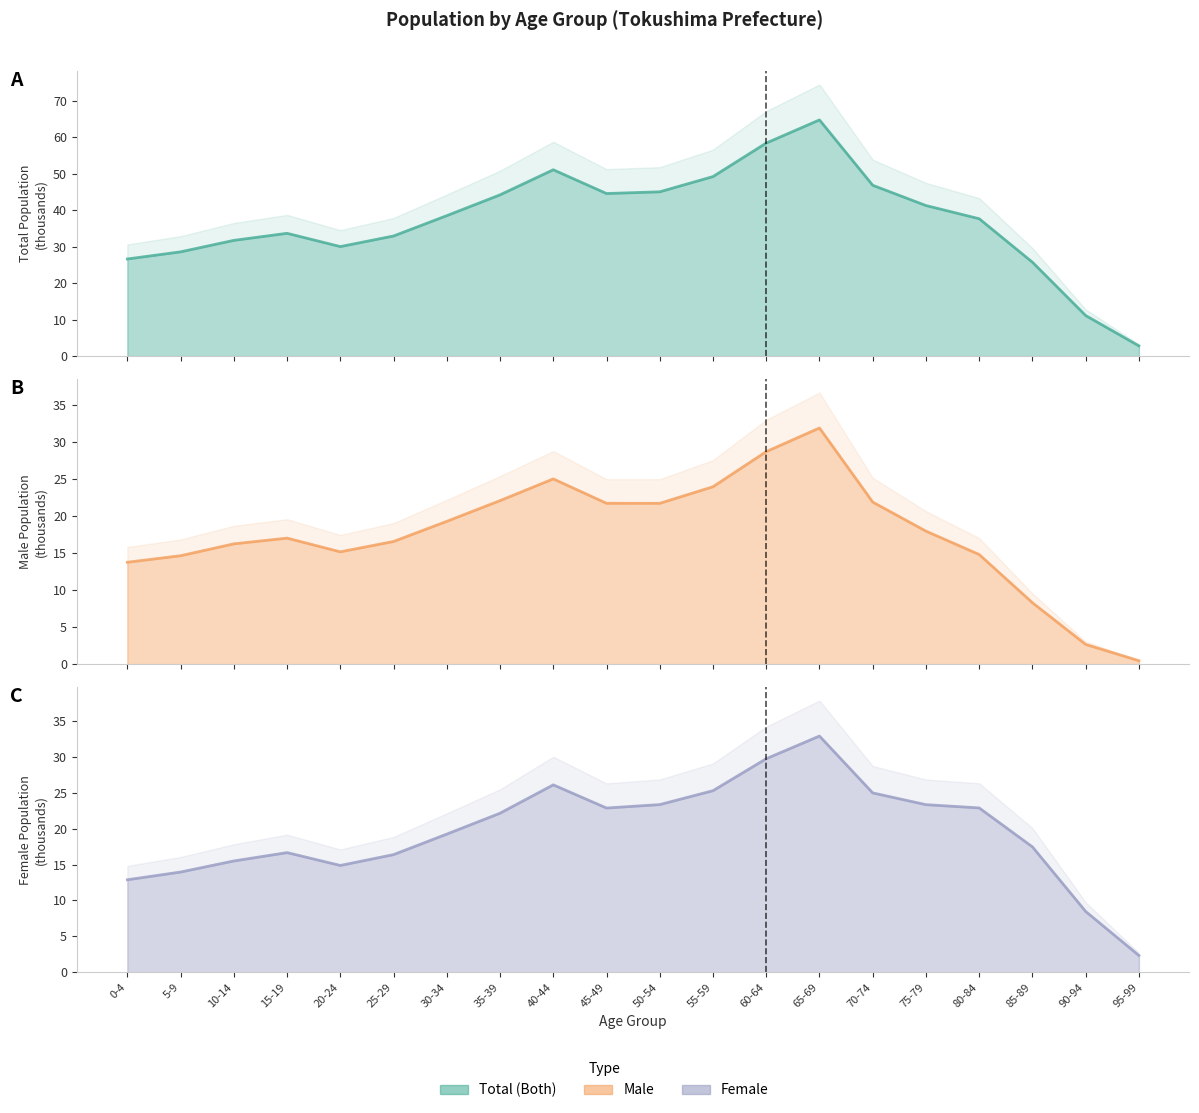

Rank the series at 40-44 from highest to lowest value.

Total (Both), Female, Male